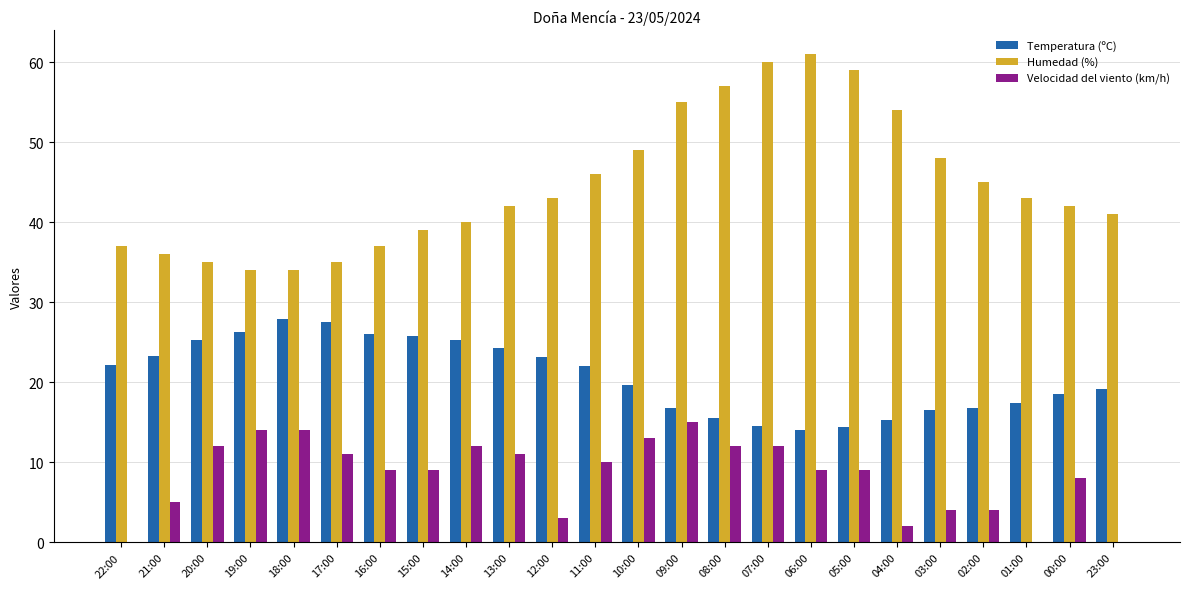

The value of Temperatura (ºC) at 11:00 is 22.0. True or false?

True